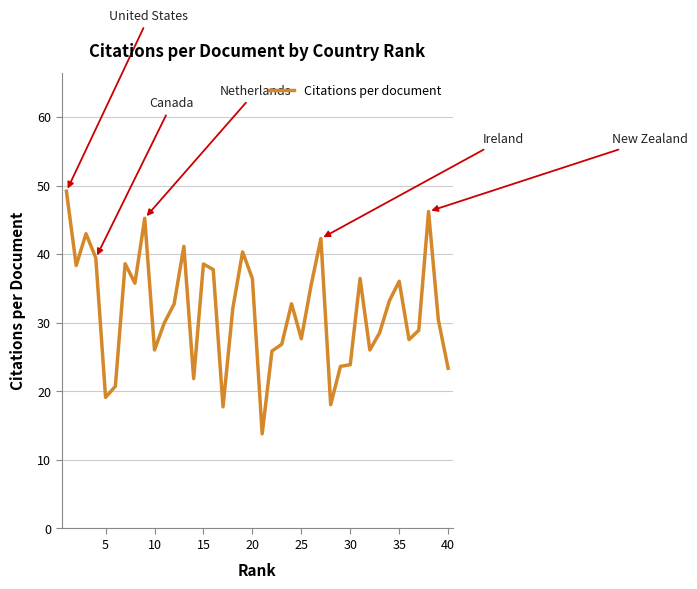

What is the difference between the maximum and minimum values?

35.4